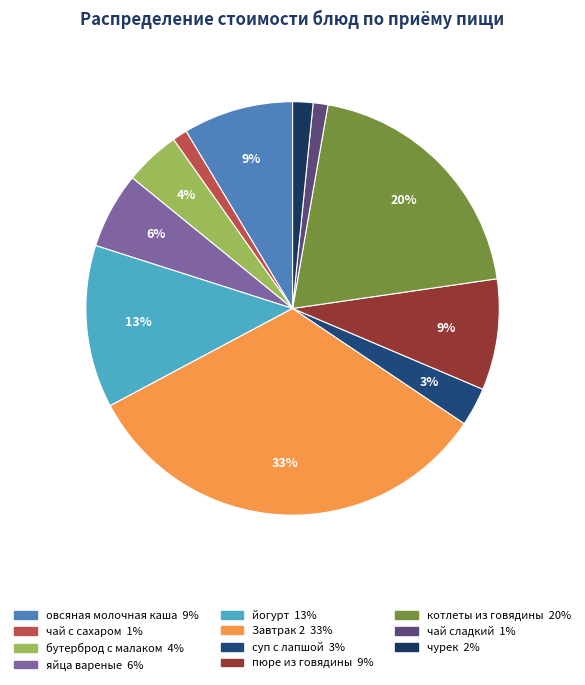

Which slice is the largest?

Завтрак 2